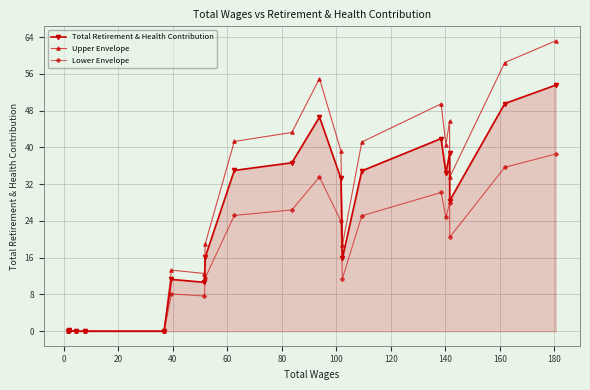

How many series are shown in this chart?

3